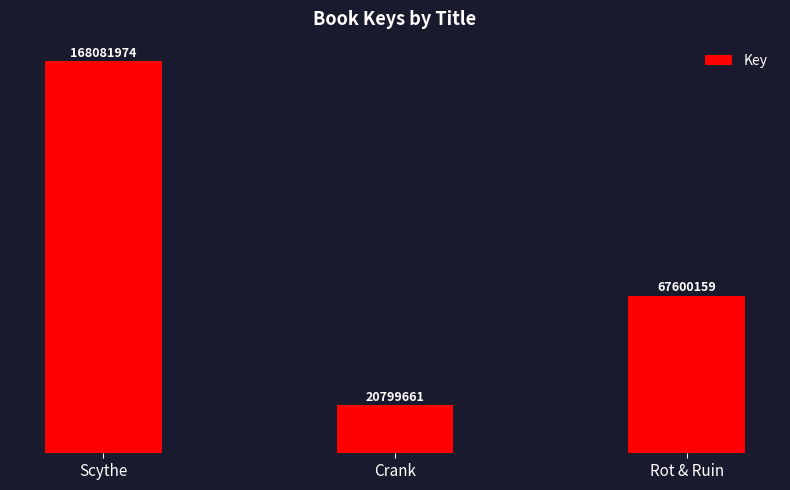

Which label corresponds to the smallest value in the chart?

Crank